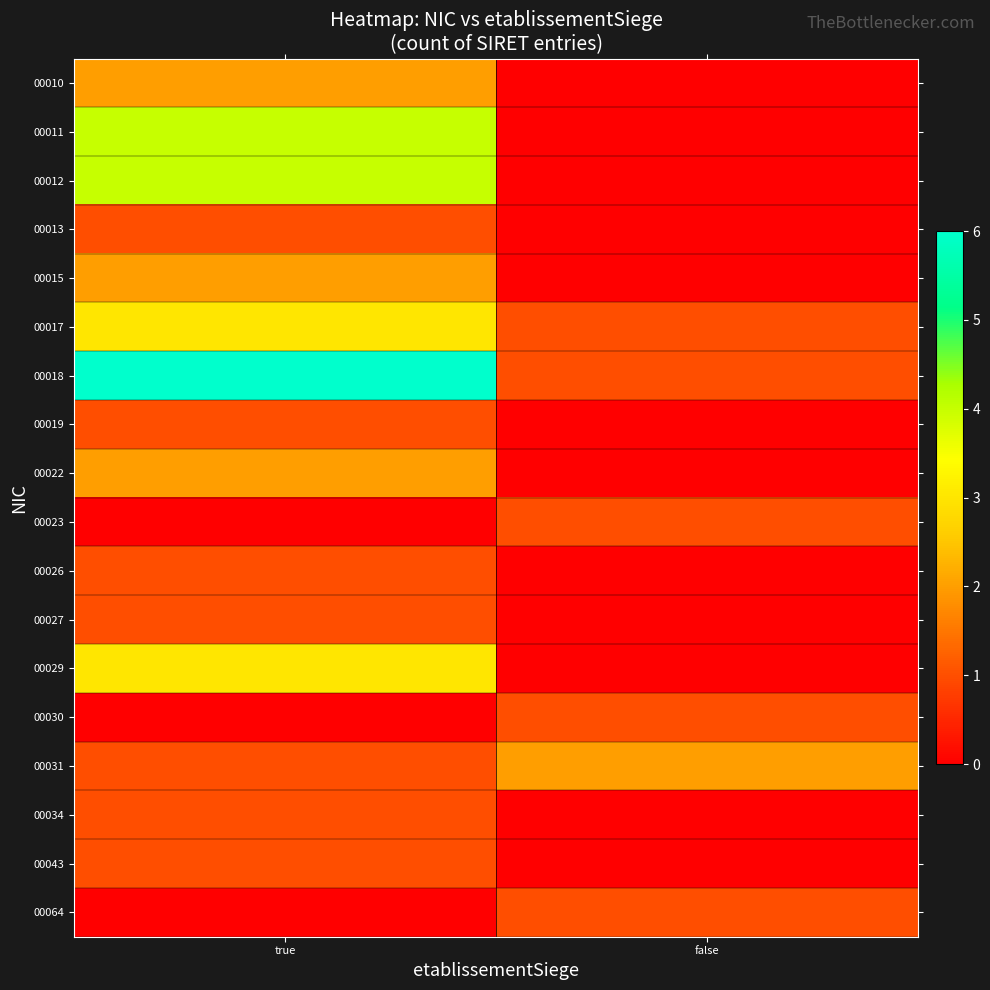

At which category is the sum across all series the highest?

true